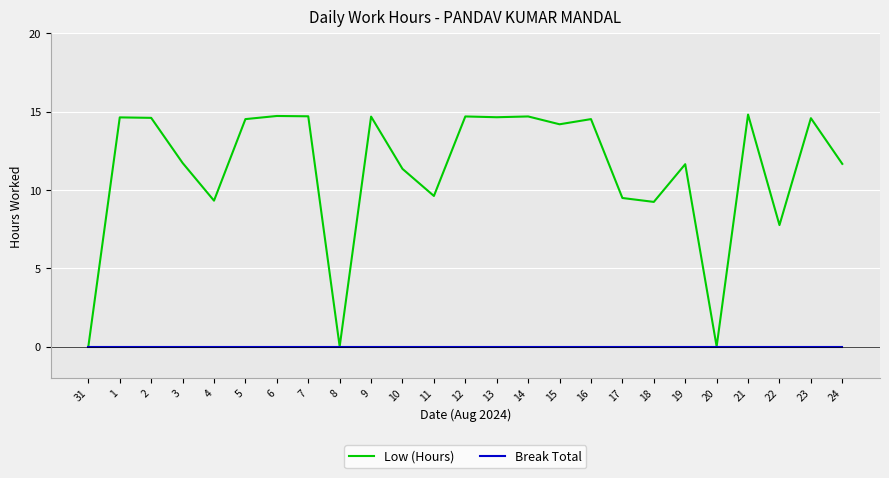

Between 3 and 9, which series saw the biggest shift?

Low (Hours)